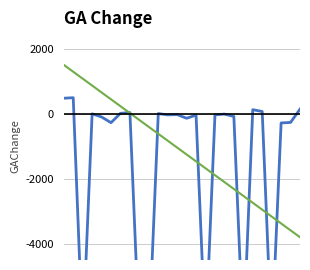

Between 17 and 15, which is larger?

15